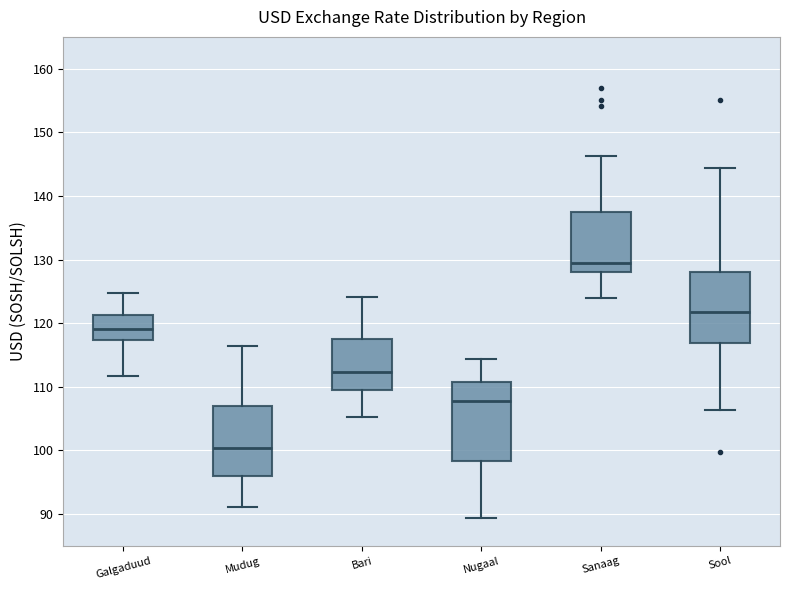

Reading left to right, transcribe this box plot: for each box, give where its median line is, the range the box spans, and where its two whiskers end, as read against the y-axis. The values are not printed on the chart, so give them approximately, as read against the axis.

Galgaduud: median 119, box 117 to 121, whiskers 112 to 125
Mudug: median 100, box 96 to 107, whiskers 91 to 116
Bari: median 112, box 109 to 118, whiskers 105 to 124
Nugaal: median 108, box 98 to 111, whiskers 89 to 114
Sanaag: median 129, box 128 to 137, whiskers 124 to 146
Sool: median 122, box 117 to 128, whiskers 106 to 144